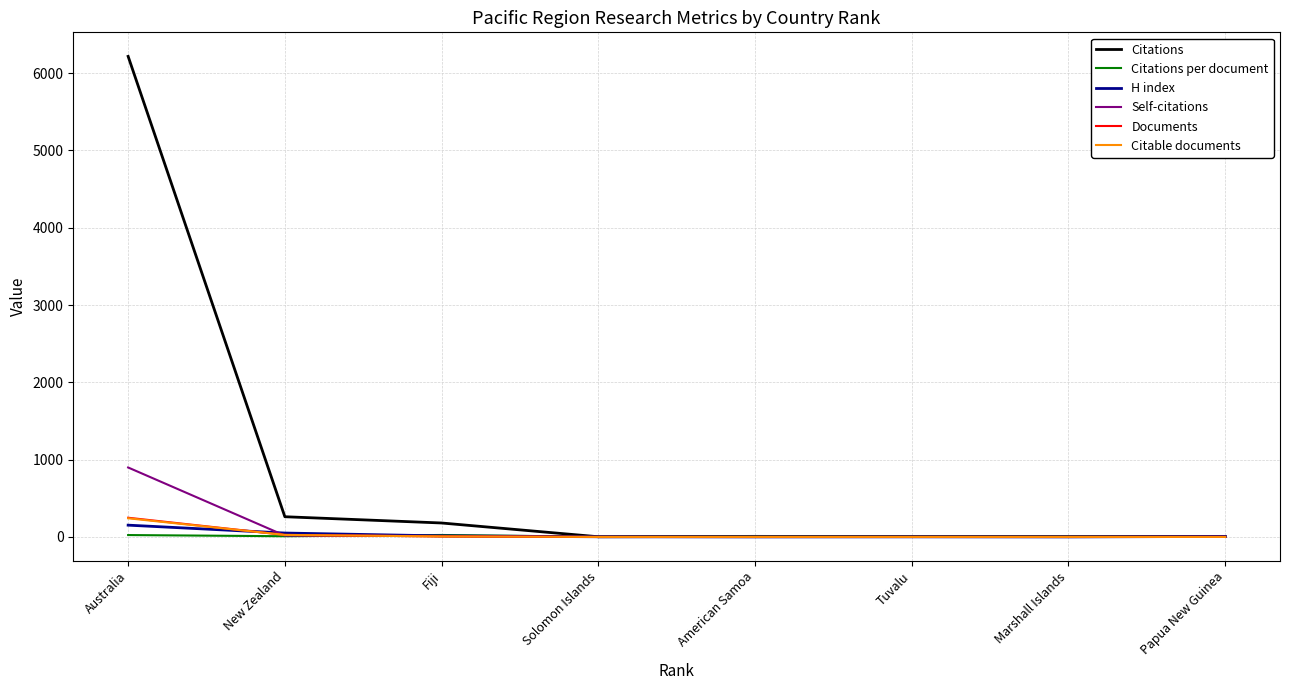

At which category is the sum across all series the highest?

Australia